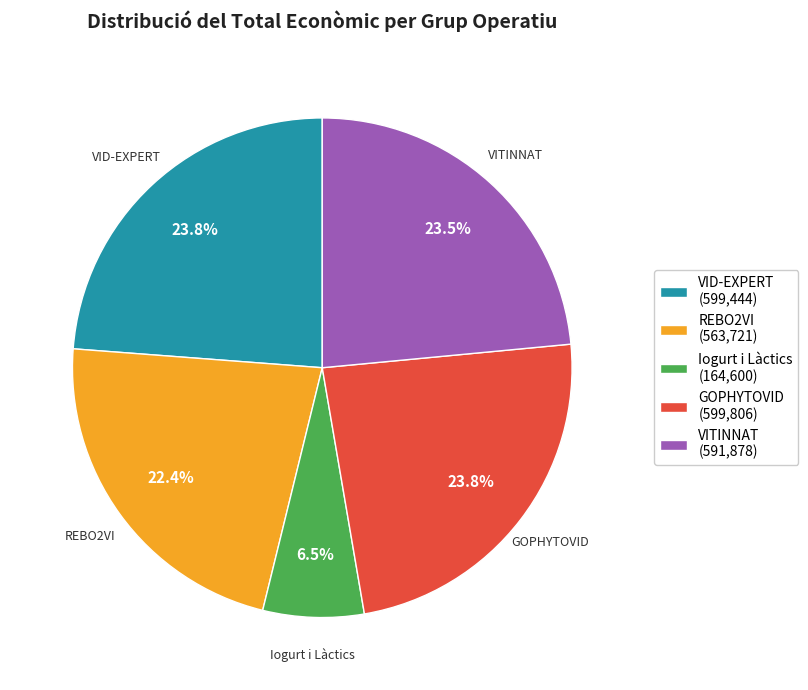

To the nearest percent, what is the combined percentage of Iogurt i Làctics and REBO2VI?

29%